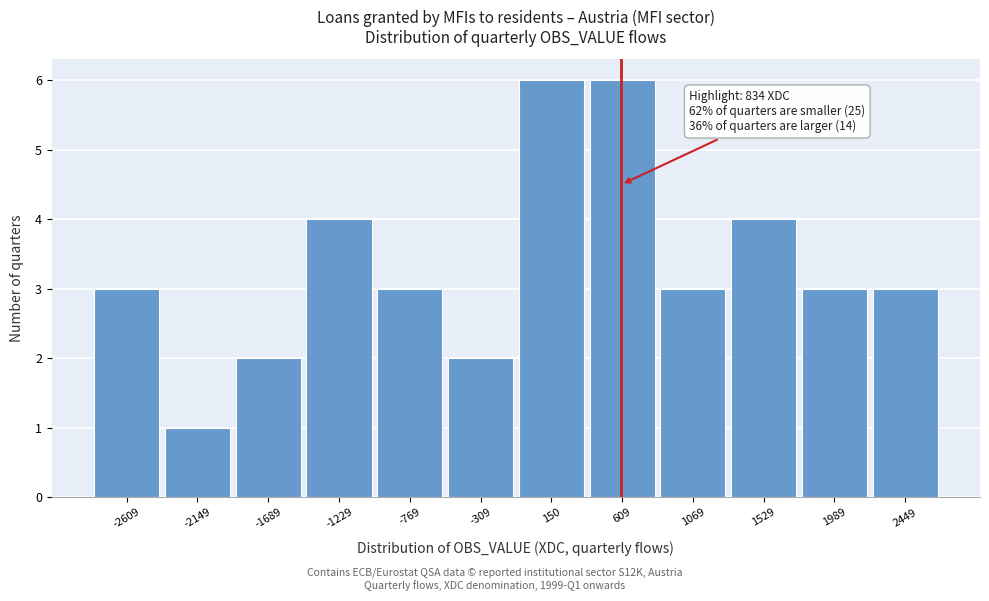

Reading left to right, transcribe all the data shown in this chart.

3	1	2	4	3	2	6	6	3	4	3	3